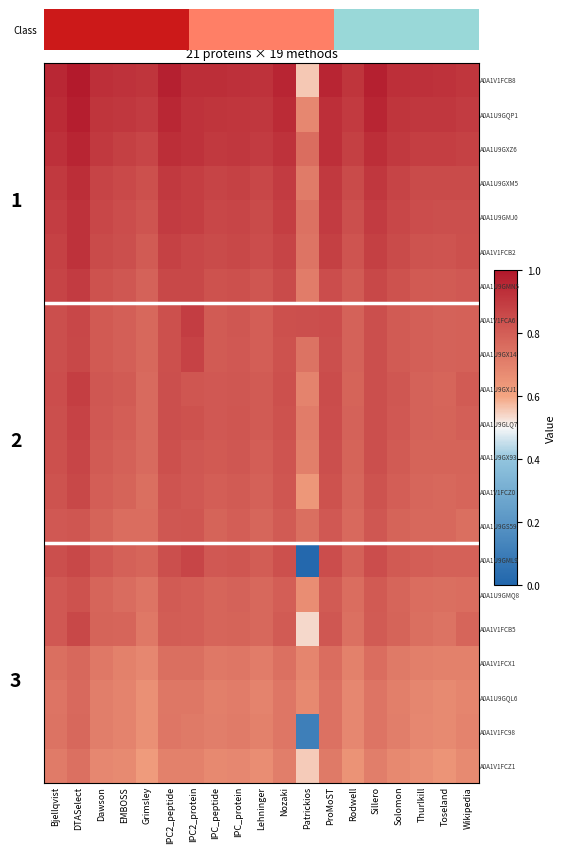

What is the maximum value shown in the chart?

1.0